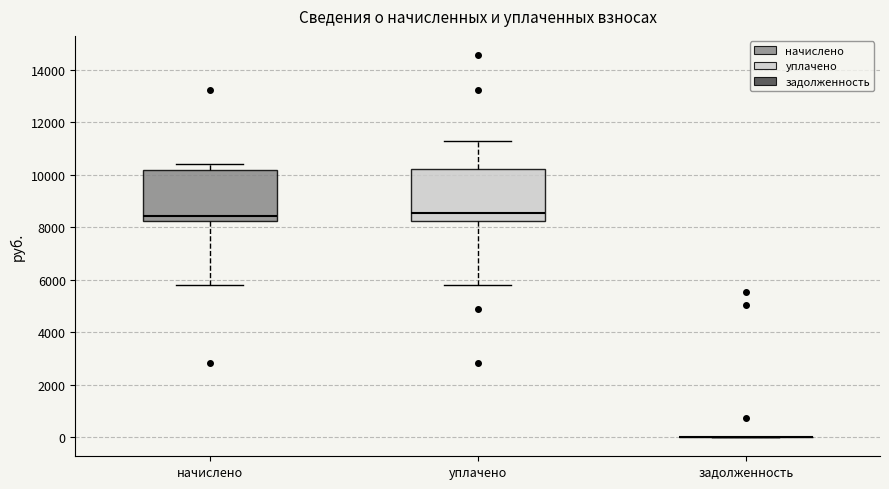

Reading left to right, read every box against the y-axis: the position of its median line, the range the box covers, and the ends of its whiskers. The values are not printed on the chart, so give them approximately, as read against the axis.

начислено: median 8400, box 8200 to 10200, whiskers 5800 to 10400
уплачено: median 8600, box 8200 to 10200, whiskers 5800 to 11200
задолженность: box collapsed to a line at 0, whiskers 0 to 0